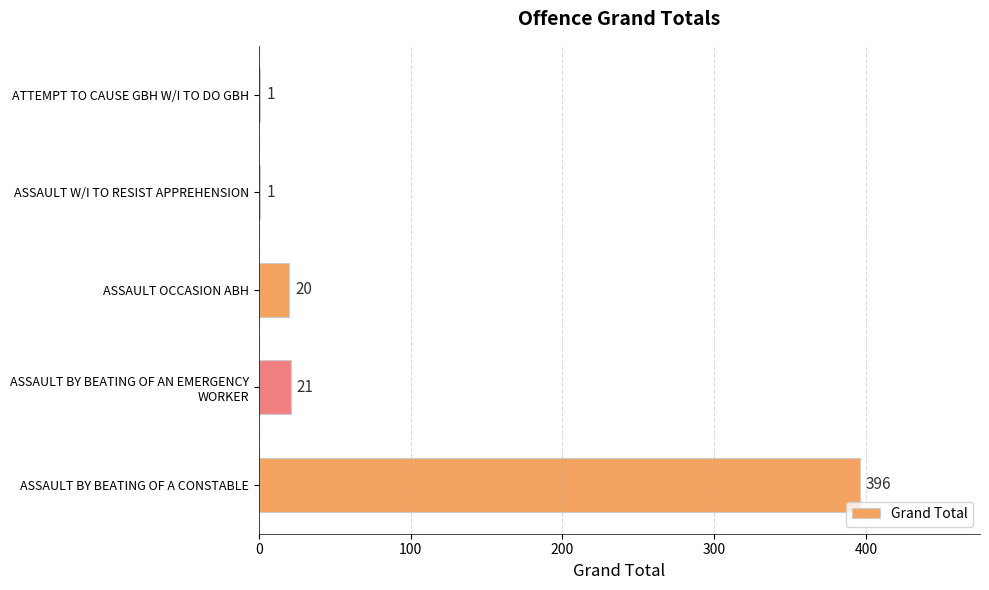

Read the value at ASSAULT BY BEATING OF A CONSTABLE.

396